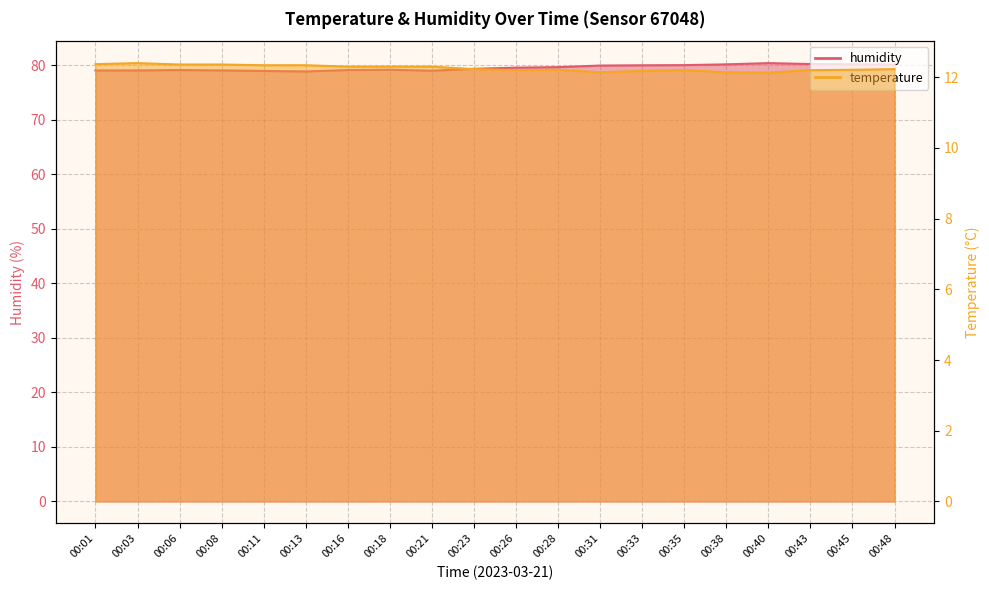

True or false: humidity and temperature cross at least once.

False